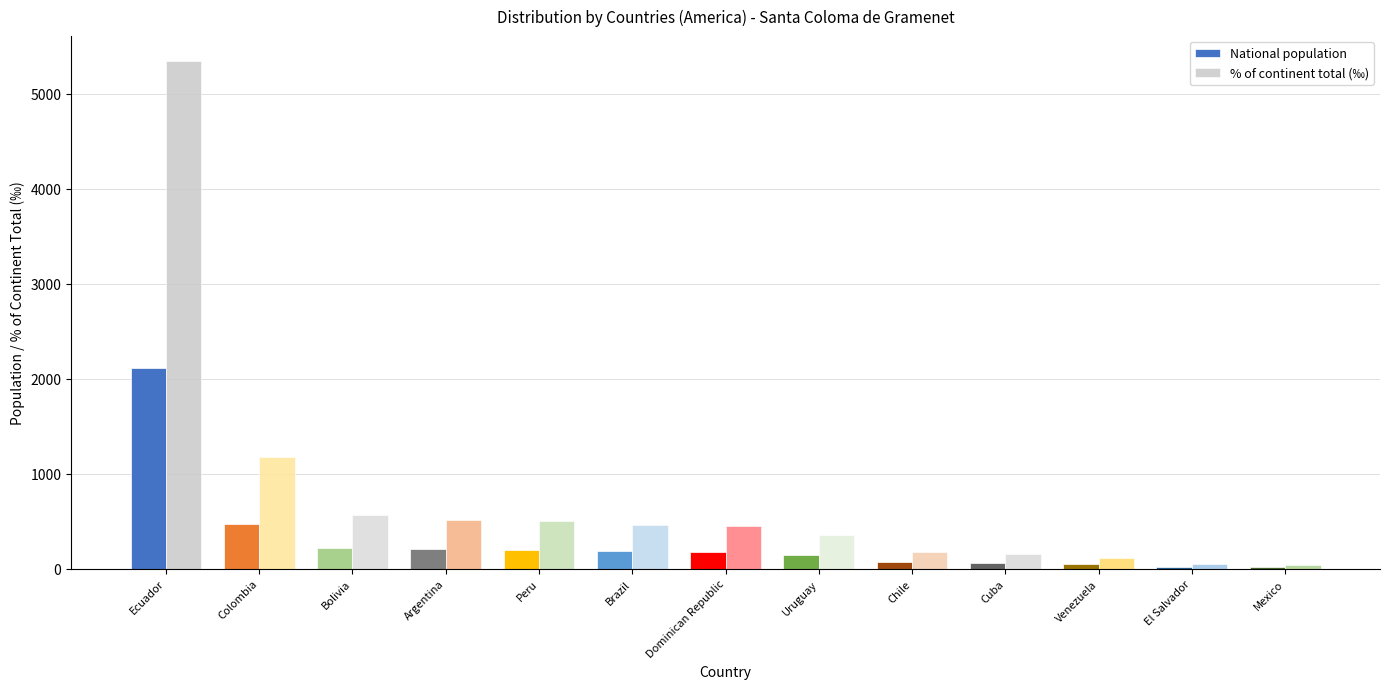

Between Colombia and Bolivia, which series saw the biggest shift?

% of continent total